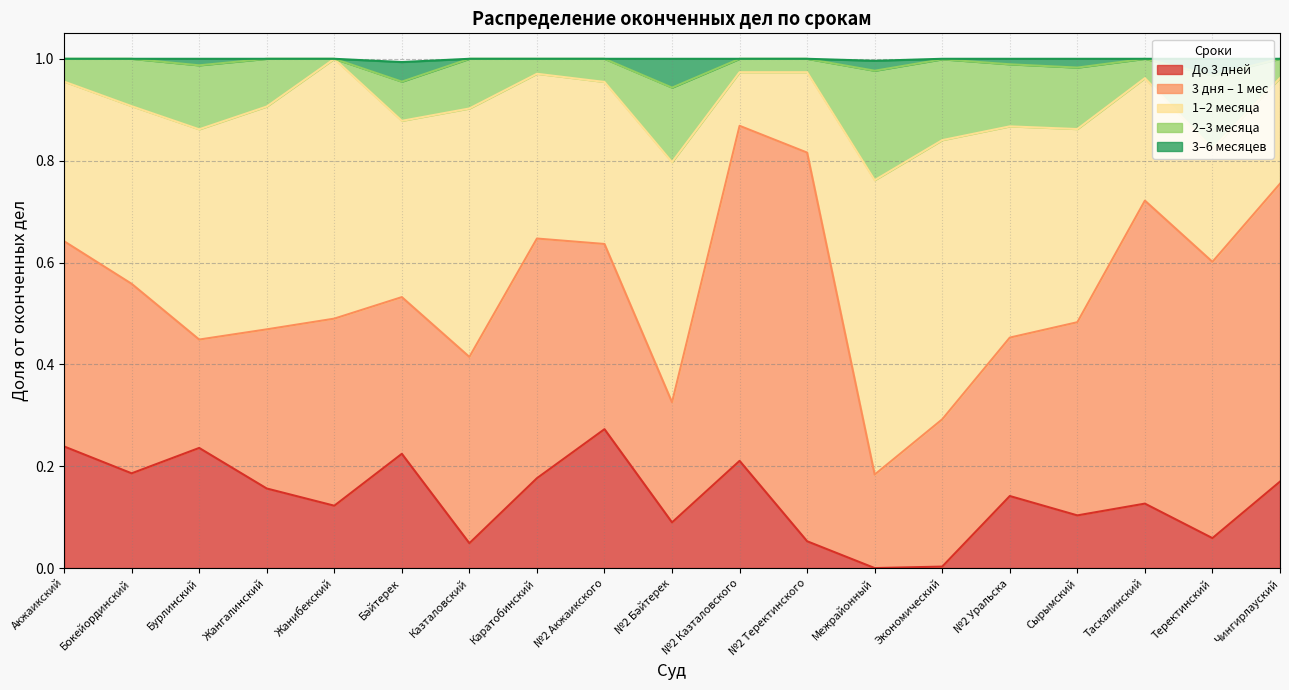

True or false: 2–3 месяца has more than 2 points higher than both neighbors.

True